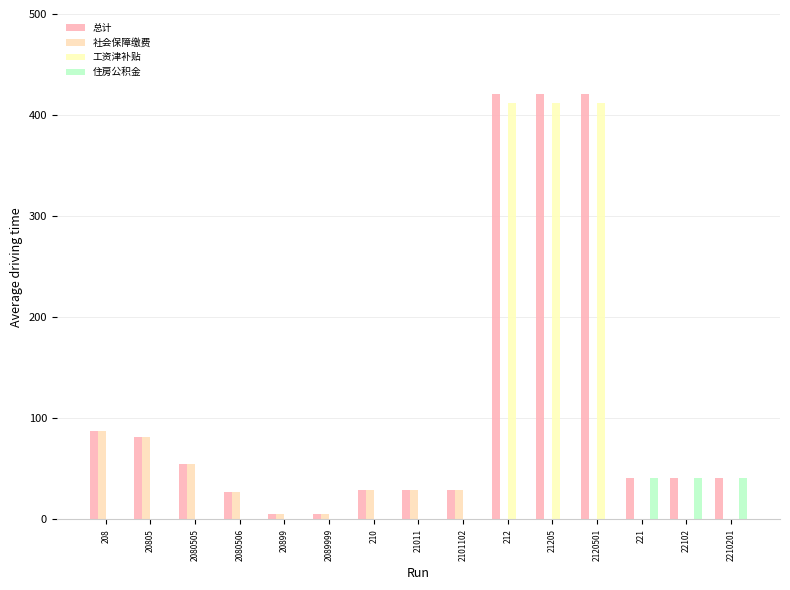

How many distinct data groups are displayed?

4